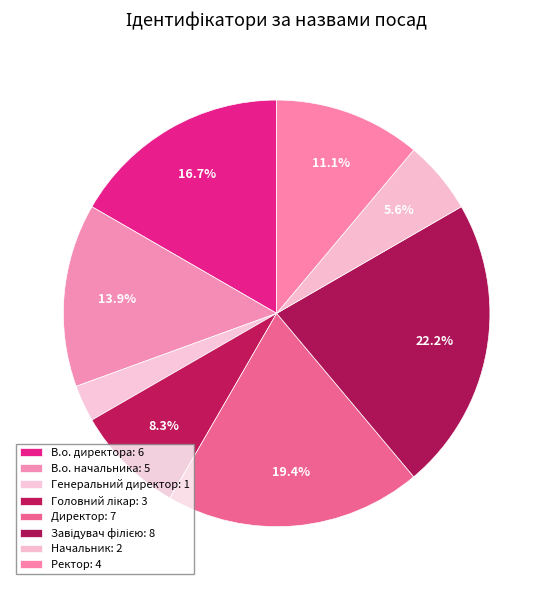

Which category has the smallest portion of the pie?

Генеральний директор